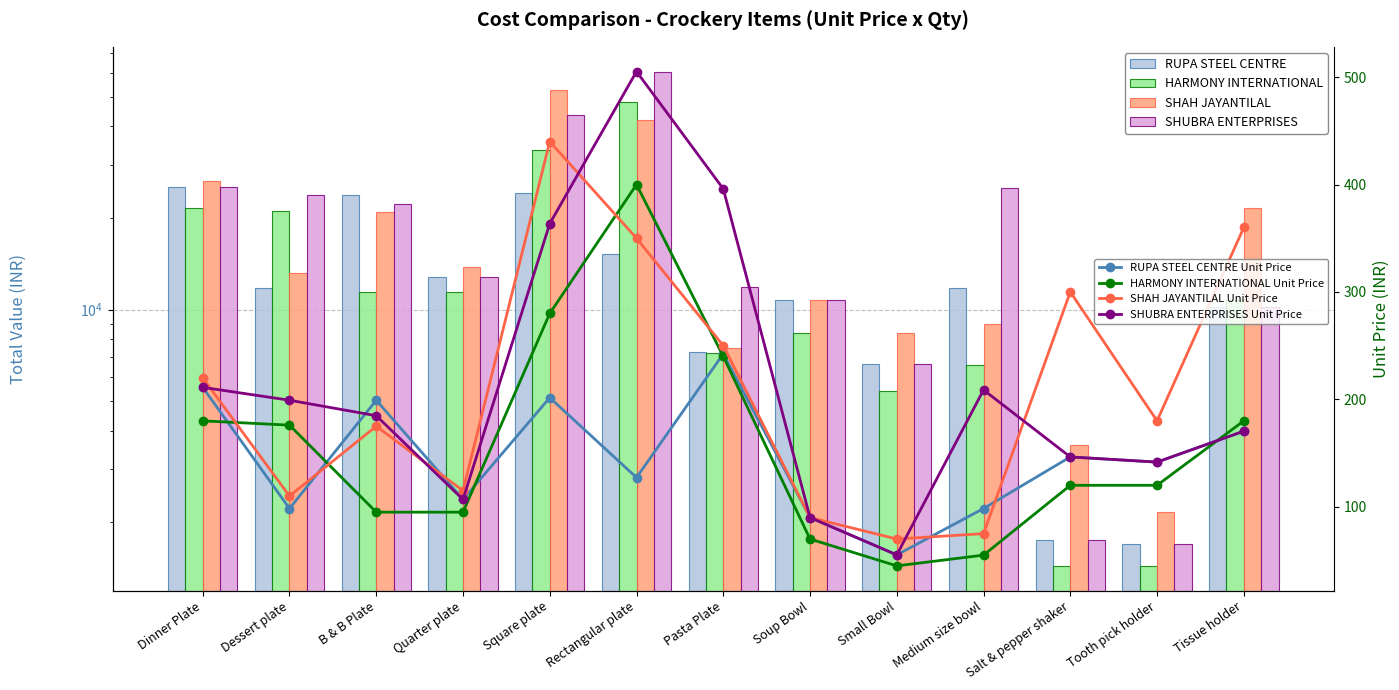

What is the label of the 4th bar from the left?

Quarter plate